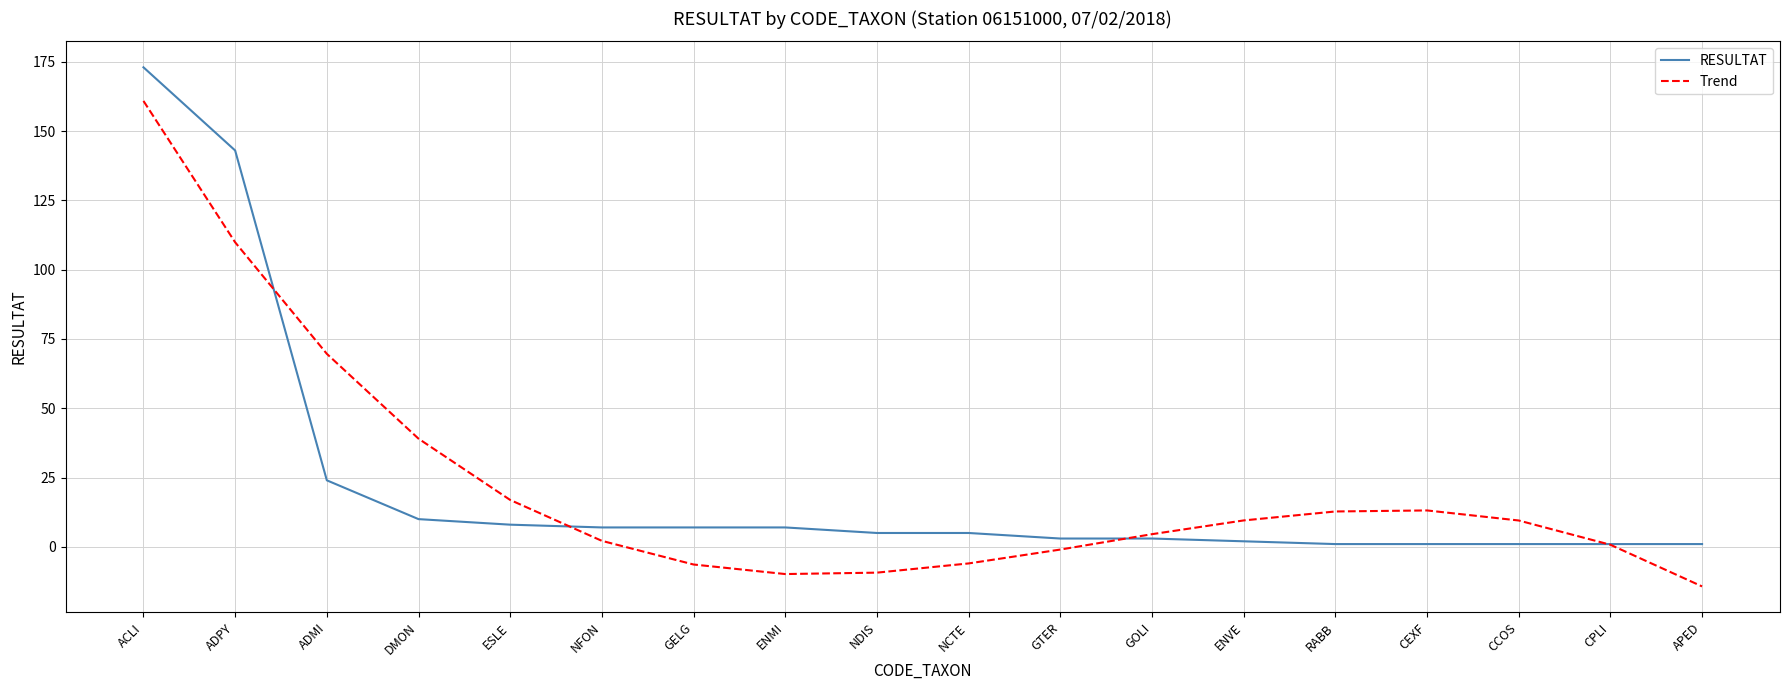

What is the approximate value of Trend at CCOS?

9.5